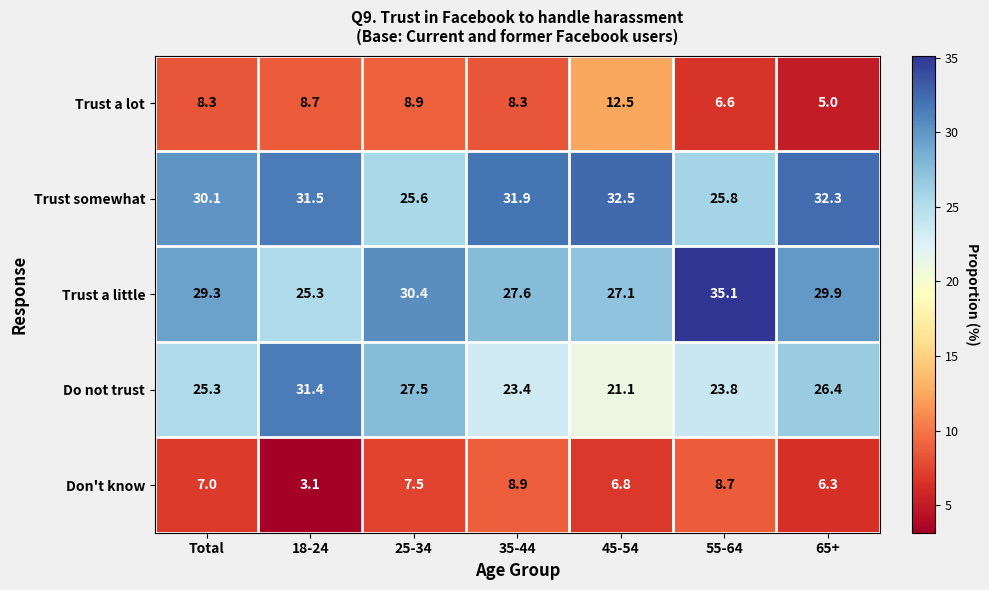

What is the difference between the maximum and minimum values in the Trust a lot series?

7.5